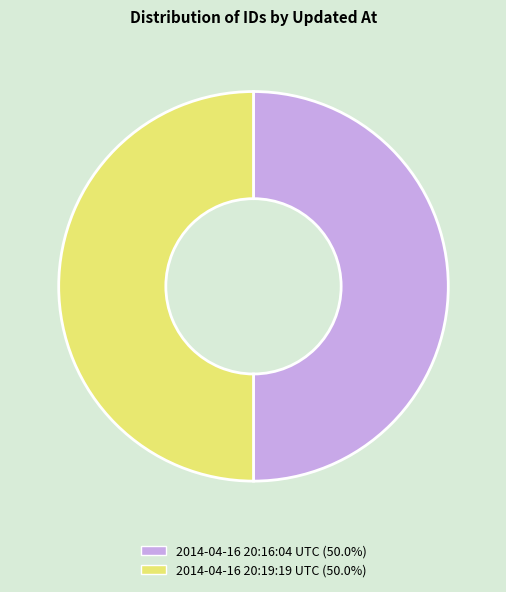

Do 2014-04-16 20:16:04 UTC and 2014-04-16 20:19:19 UTC together represent more than half of the pie?

Yes